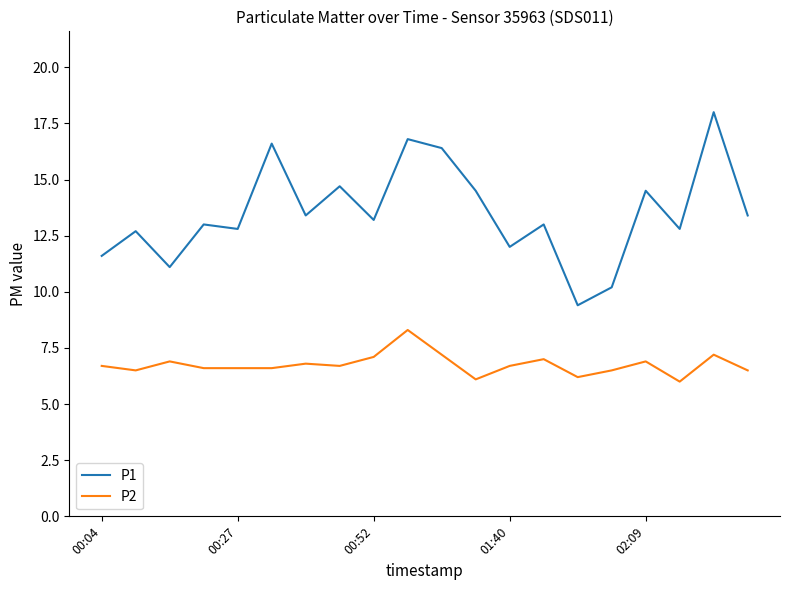

Rank the series by their maximum value, from lowest to highest.

P2, P1